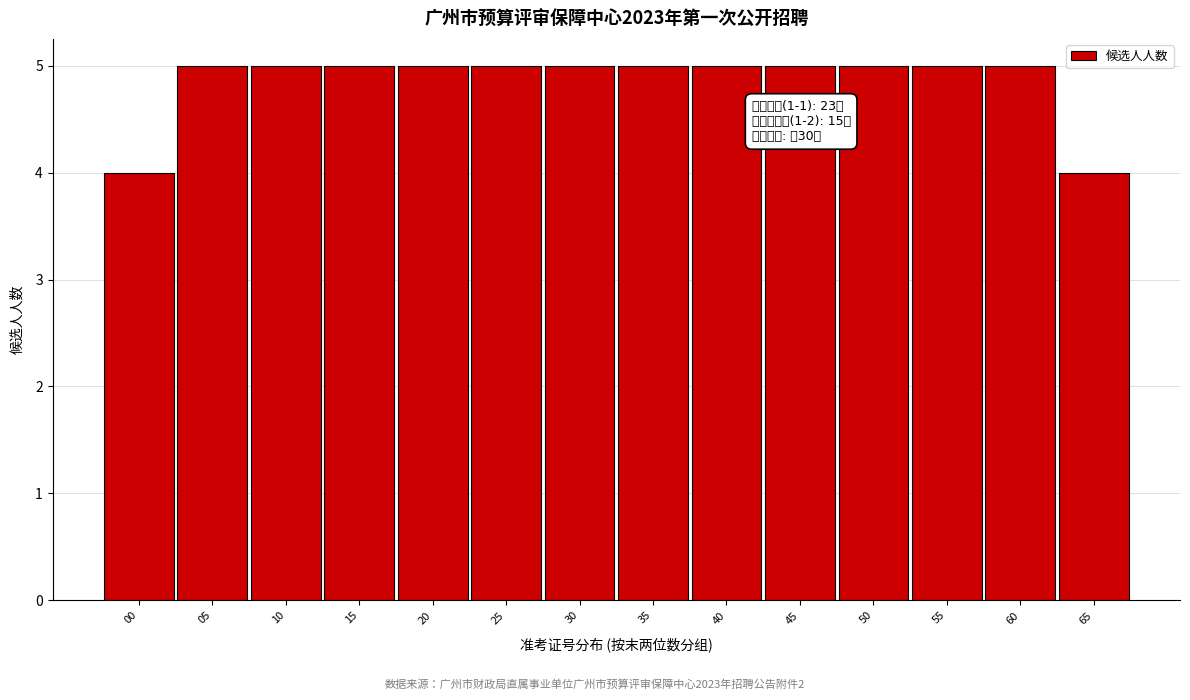

Reading right to left, transcribe all the data shown in this chart.

65=4	60=5	55=5	50=5	45=5	40=5	35=5	30=5	25=5	20=5	15=5	10=5	05=5	00=4